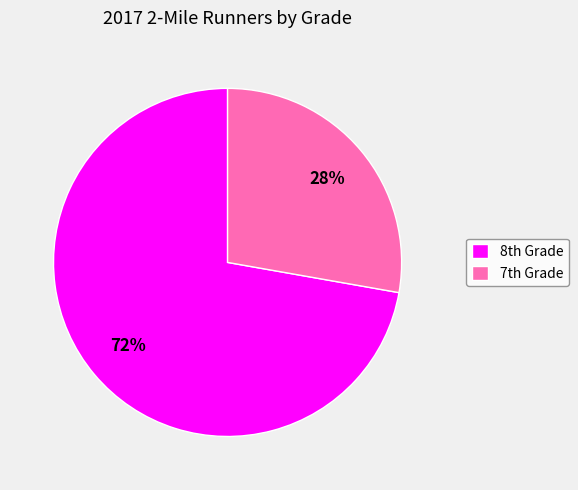

To the nearest percent, what is the average slice percentage?

50%